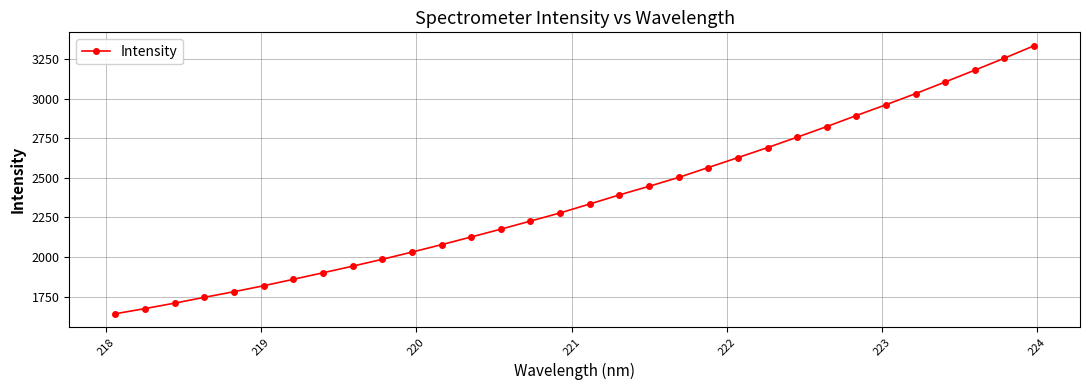

Is this an area chart (filled region under the line)?

No